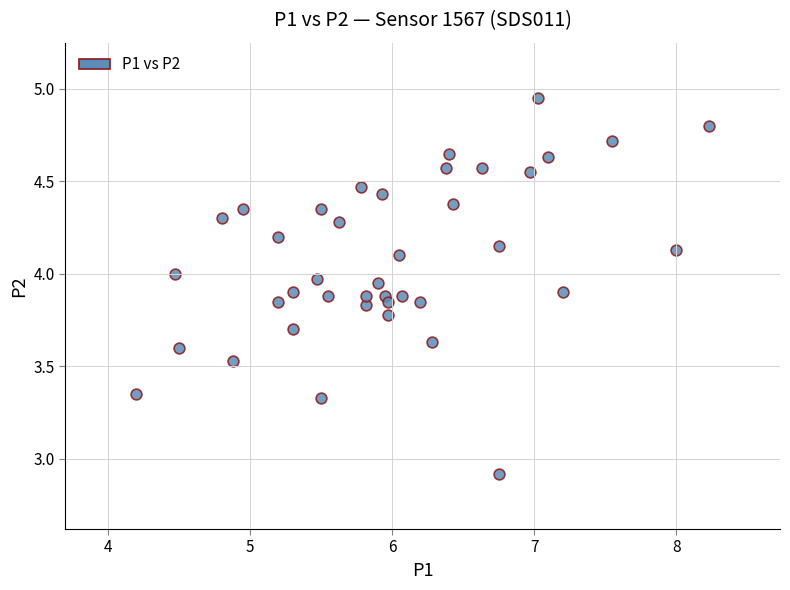

What is the range of Y values (max minus min)?

2.0